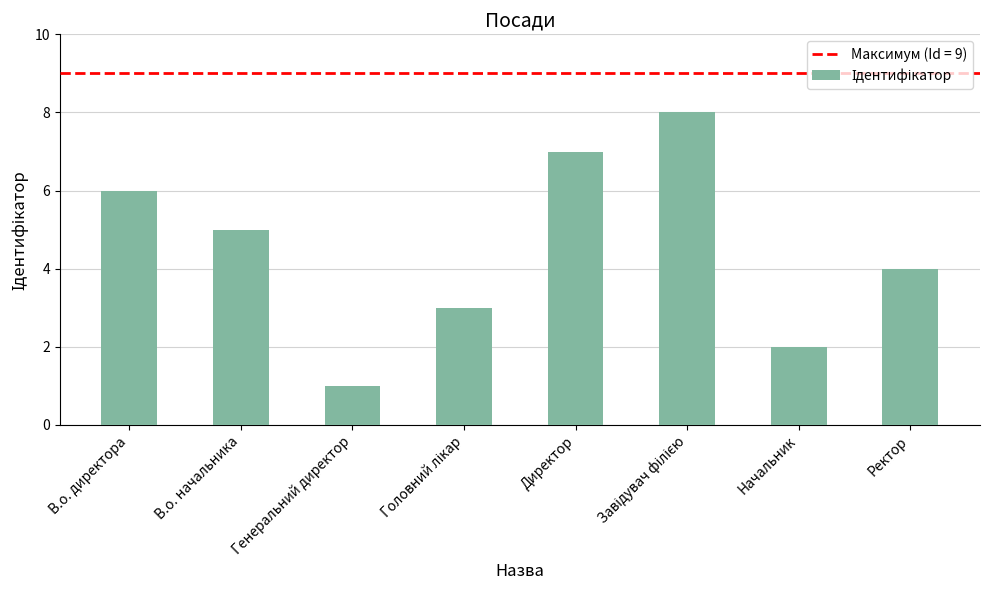

What is the sum of all values?

36